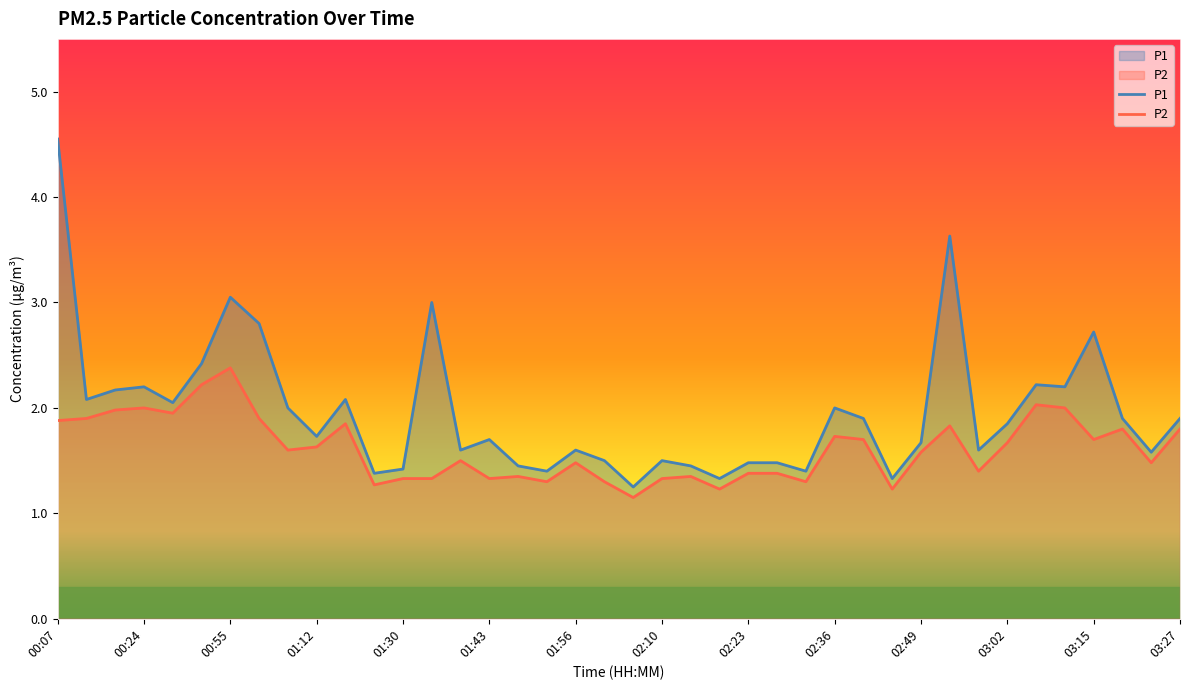

What is the maximum value for P2?

2.4